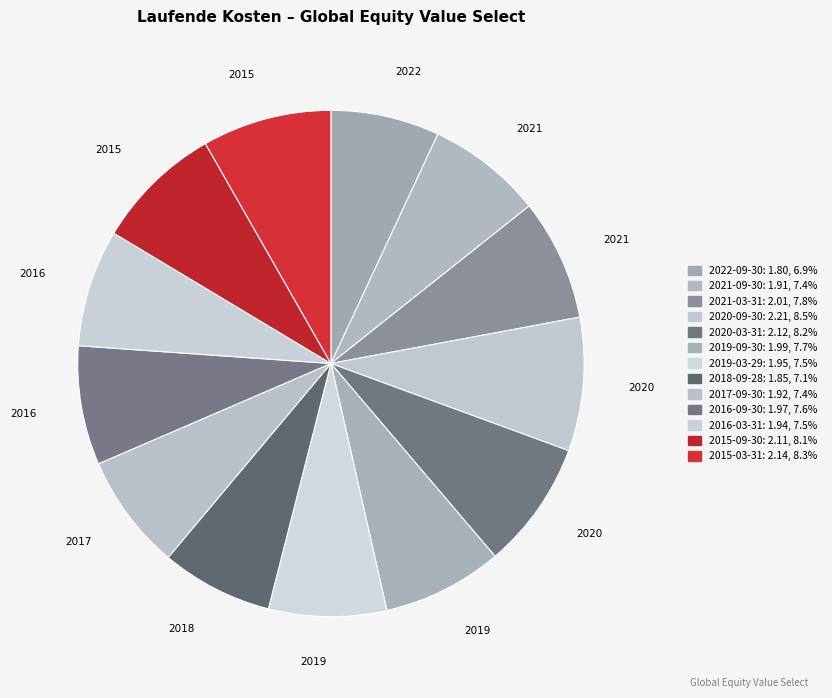

What percentage is the 2017-09-30 slice, to the nearest percent?

7%